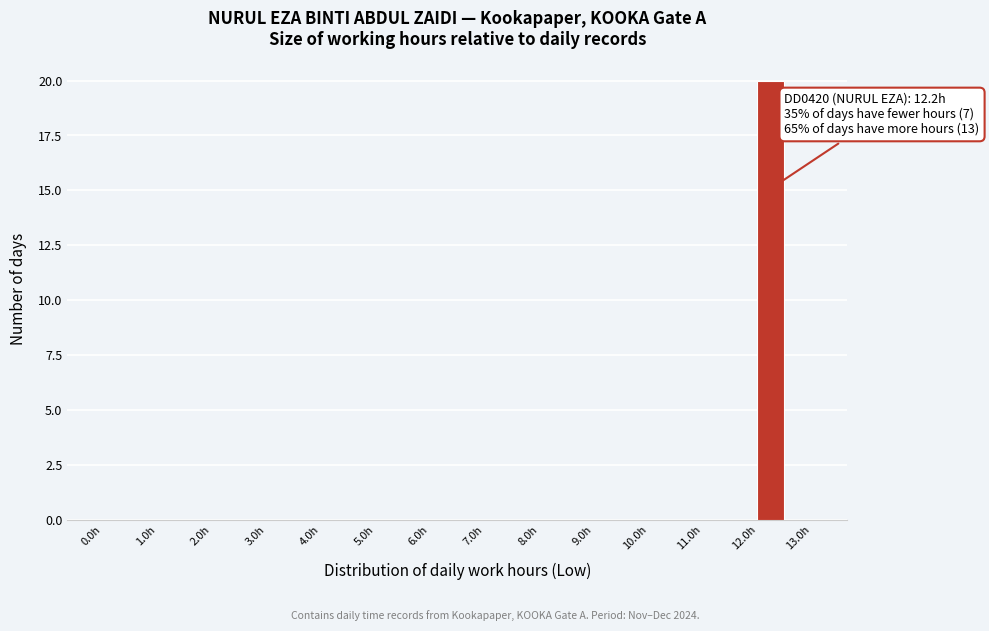

Over which range of the x-axis is the bar tallest?

12.0 to 12.5